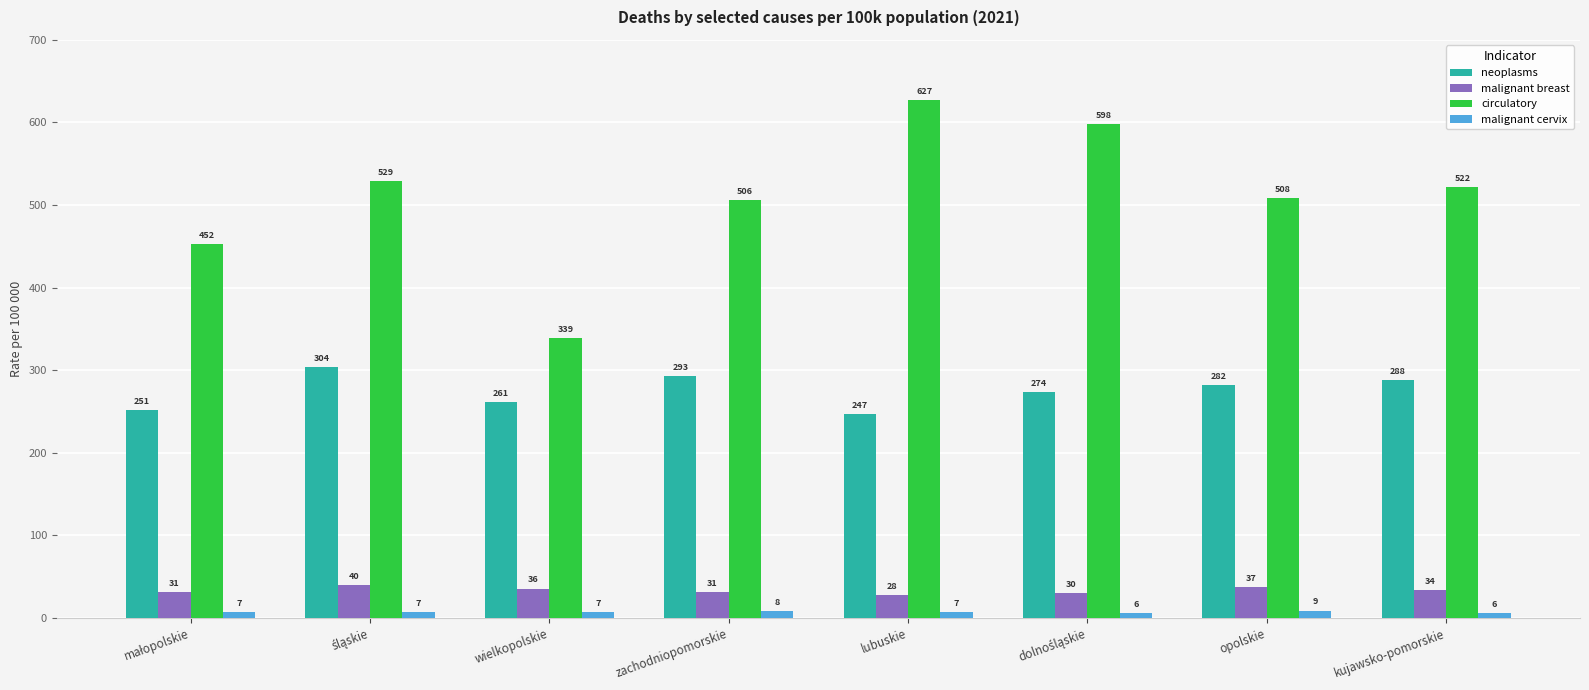

What is the total value across all series at kujawsko-pomorskie?

850.2